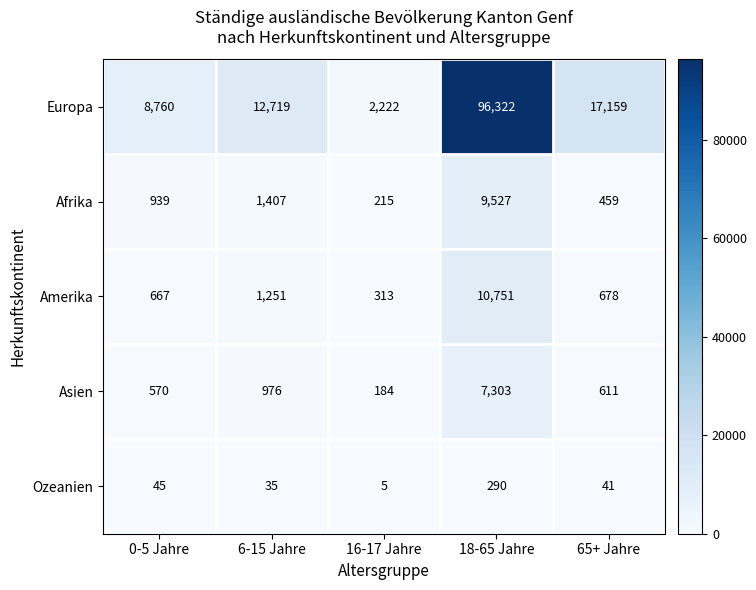

What is the maximum value for Asien?

7303